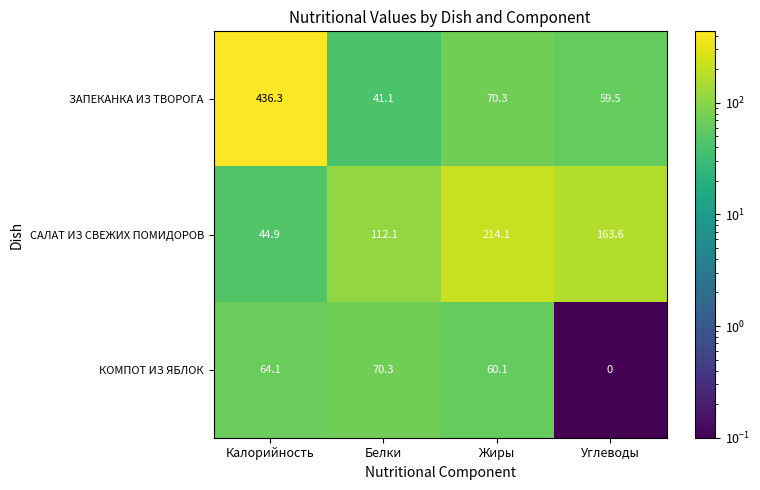

What is the difference between the ЗАПЕКАНКА ИЗ ТВОРОГА values at Калорийность and Углеводы?

376.8